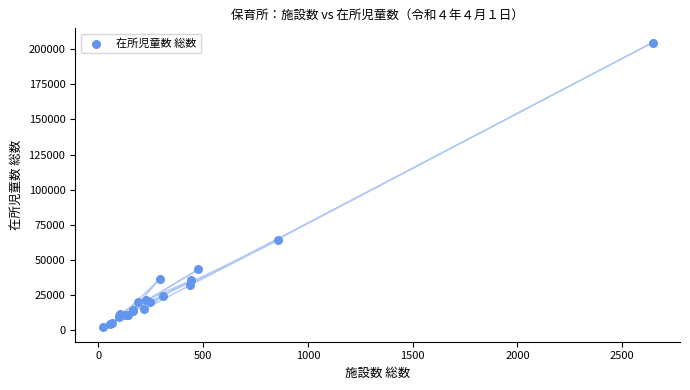

What Y value in the scatter plot is closest to 103365?

64037